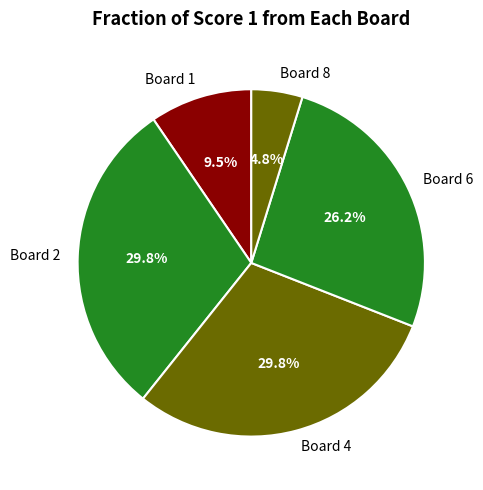

Between Board 4 and Board 6, which is larger?

Board 4